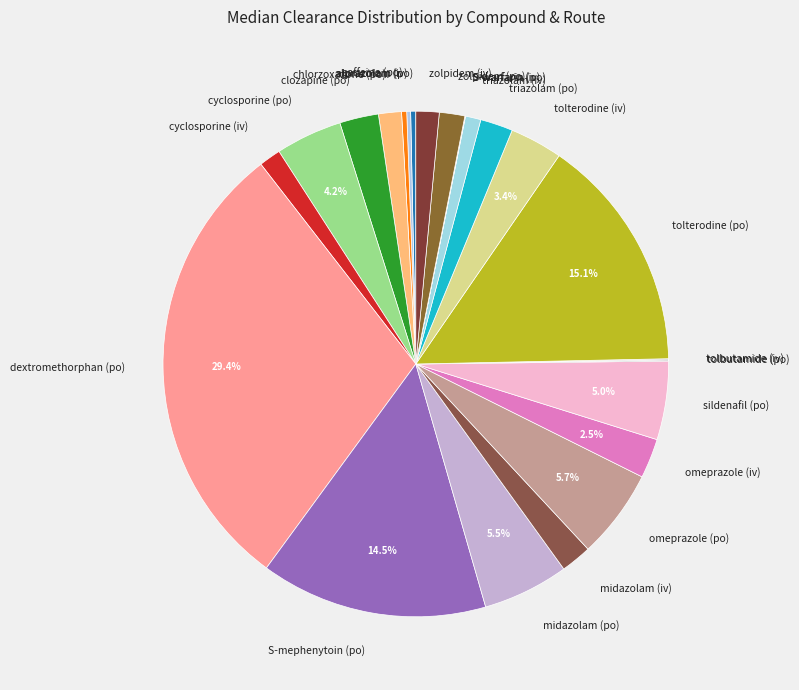

The midazolam (po) slice represents 1% of the pie. True or false?

False